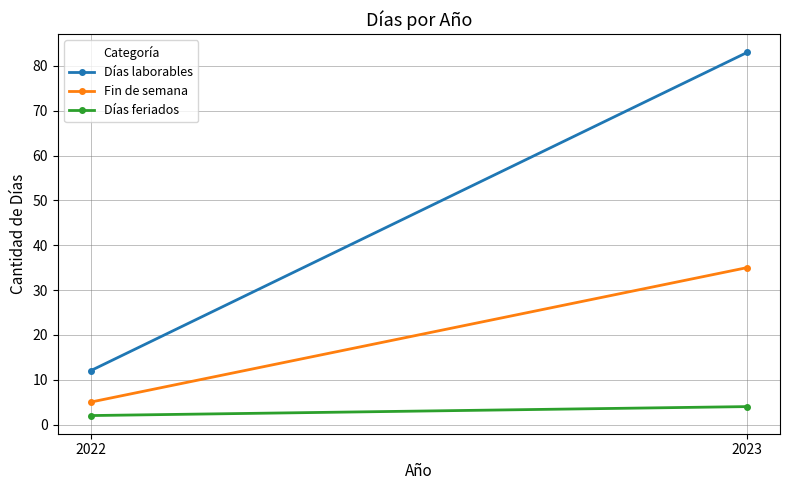

What is the average value of the Días feriados series?

3